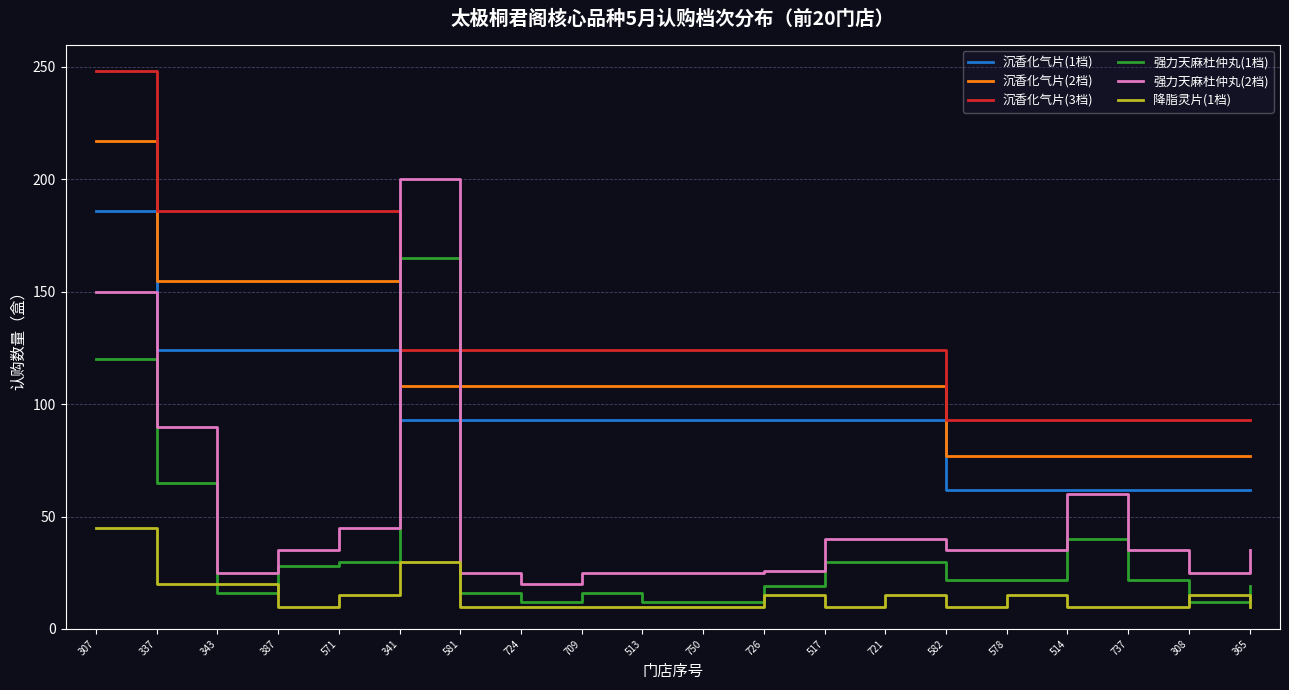

What is the difference between the 降脂灵片(1档) values at 578 and 750?

5